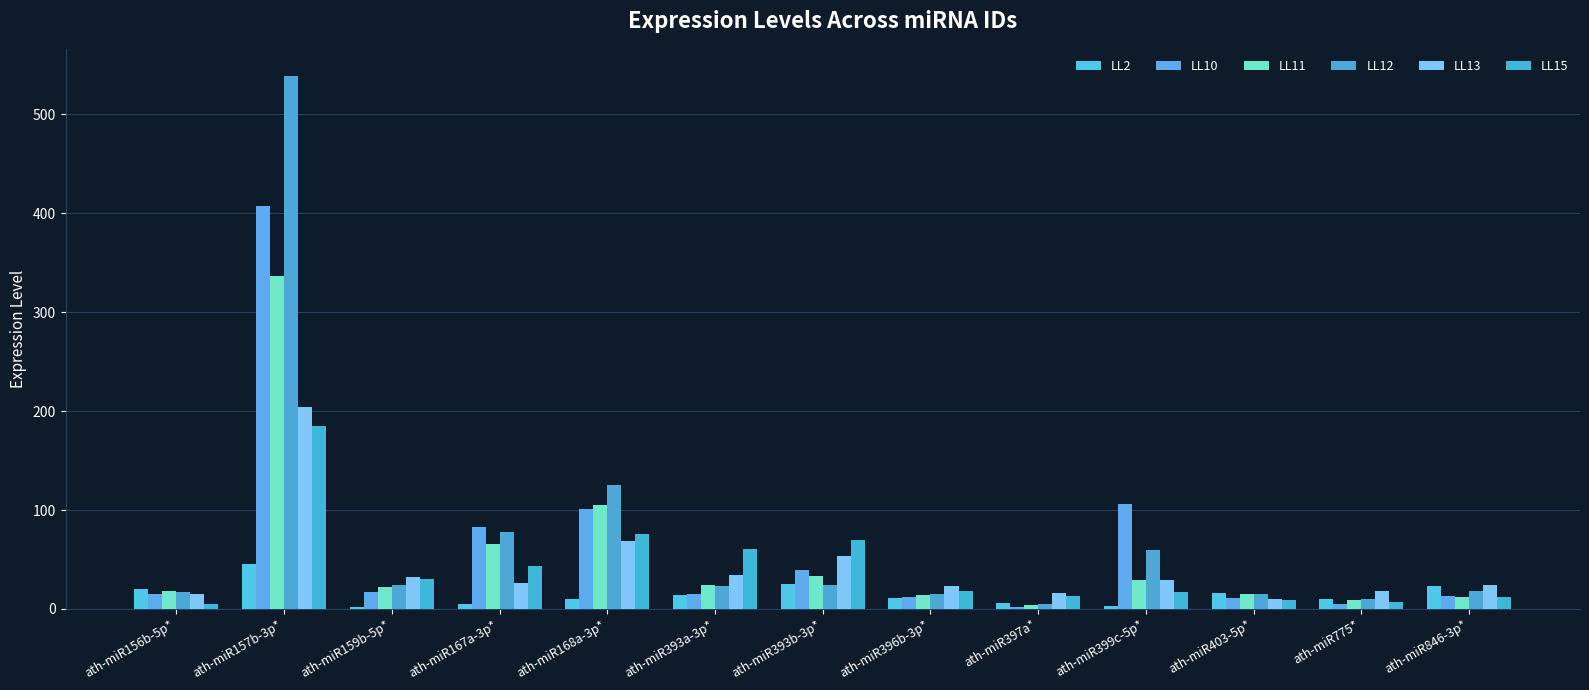

What is the minimum value for LL10?

2.2